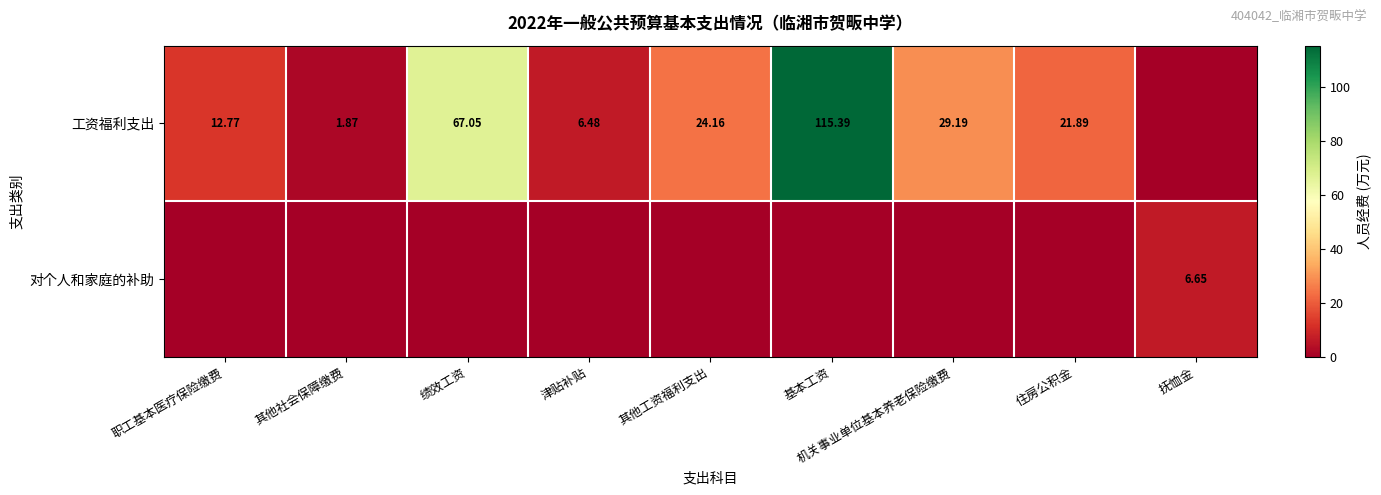

Rank the series by their average value, from lowest to highest.

对个人和家庭的补助, 工资福利支出